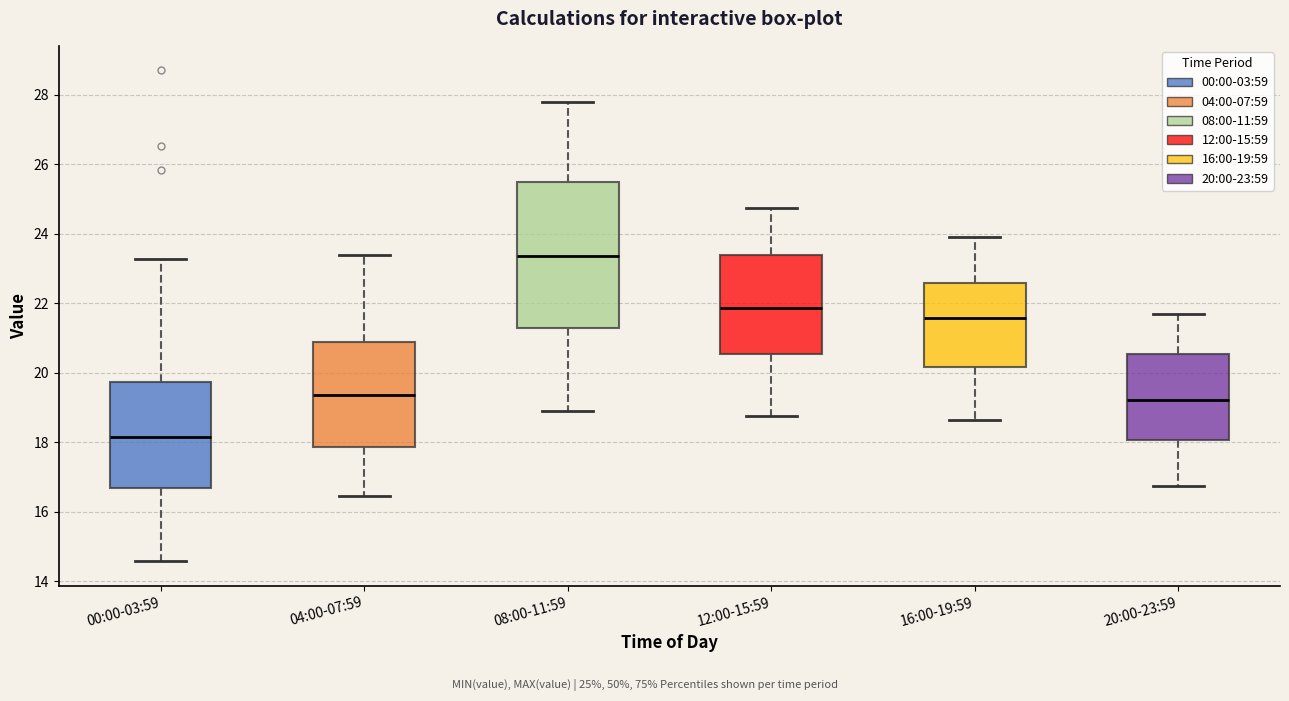

Which box is the tallest, from its lower edge to its upper edge?

08:00-11:59